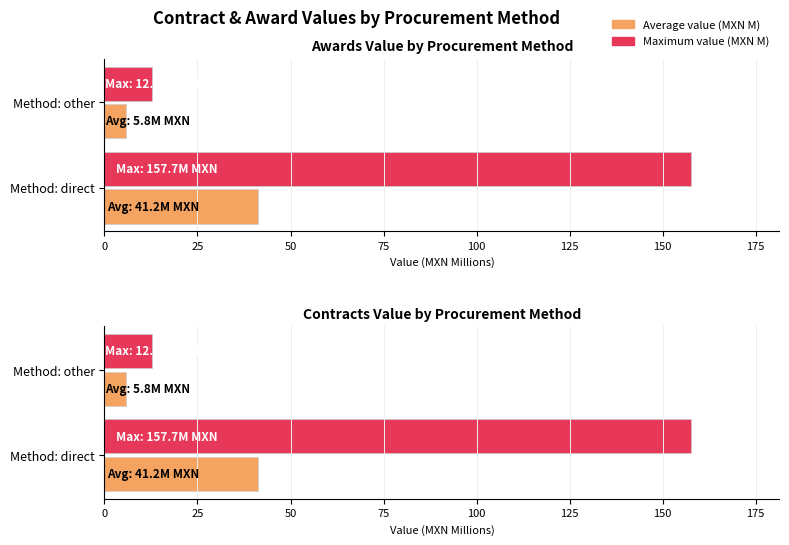

Which series has the largest total across all categories?

Maximum value (MXN M)